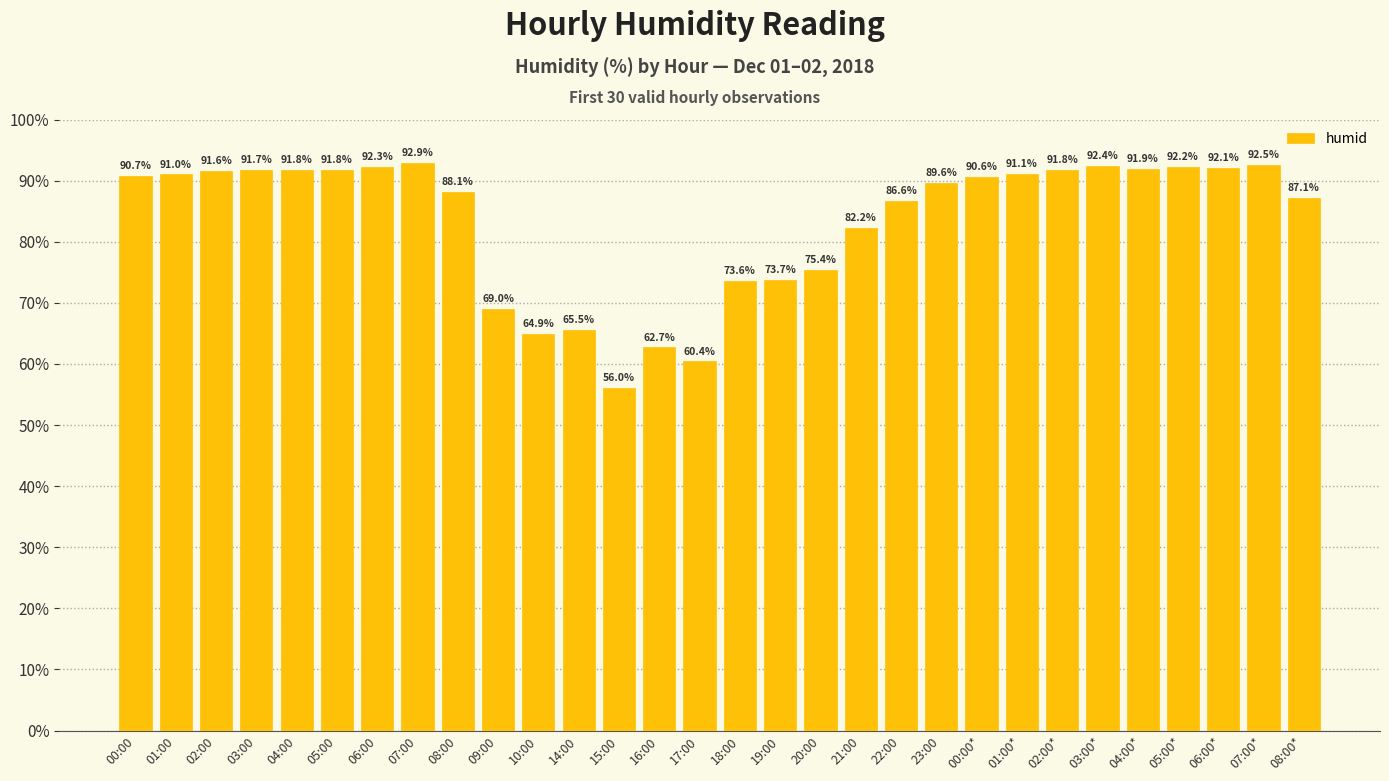

Reading left to right, transcribe all the data shown in this chart.

00:00=90.7	01:00=91.0	02:00=91.6	03:00=91.7	04:00=91.8	05:00=91.8	06:00=92.3	07:00=92.9	08:00=88.1	09:00=69.0	10:00=64.9	14:00=65.5	15:00=56.0	16:00=62.7	17:00=60.4	18:00=73.6	19:00=73.7	20:00=75.4	21:00=82.2	22:00=86.6	23:00=89.6	00:00*=90.6	01:00*=91.1	02:00*=91.8	03:00*=92.4	04:00*=91.9	05:00*=92.2	06:00*=92.1	07:00*=92.5	08:00*=87.1